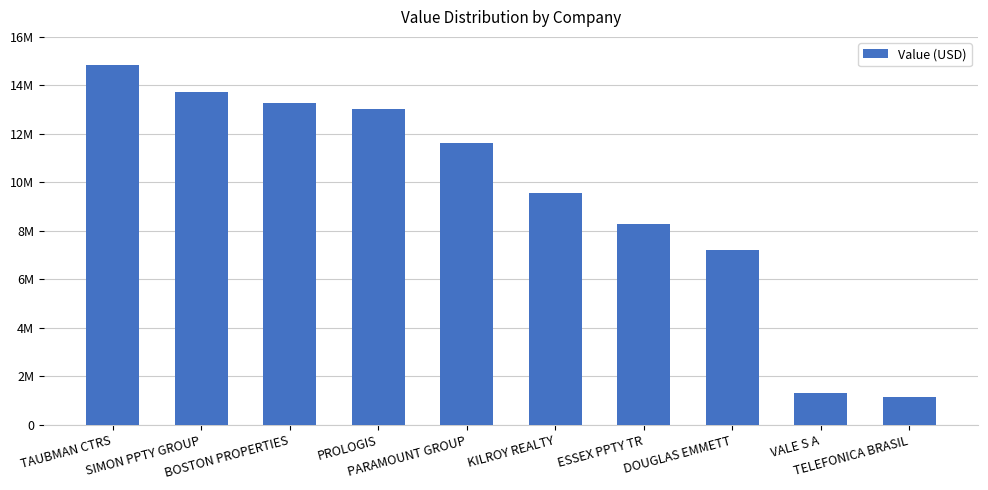

What is the maximum value shown in the chart?

14852000